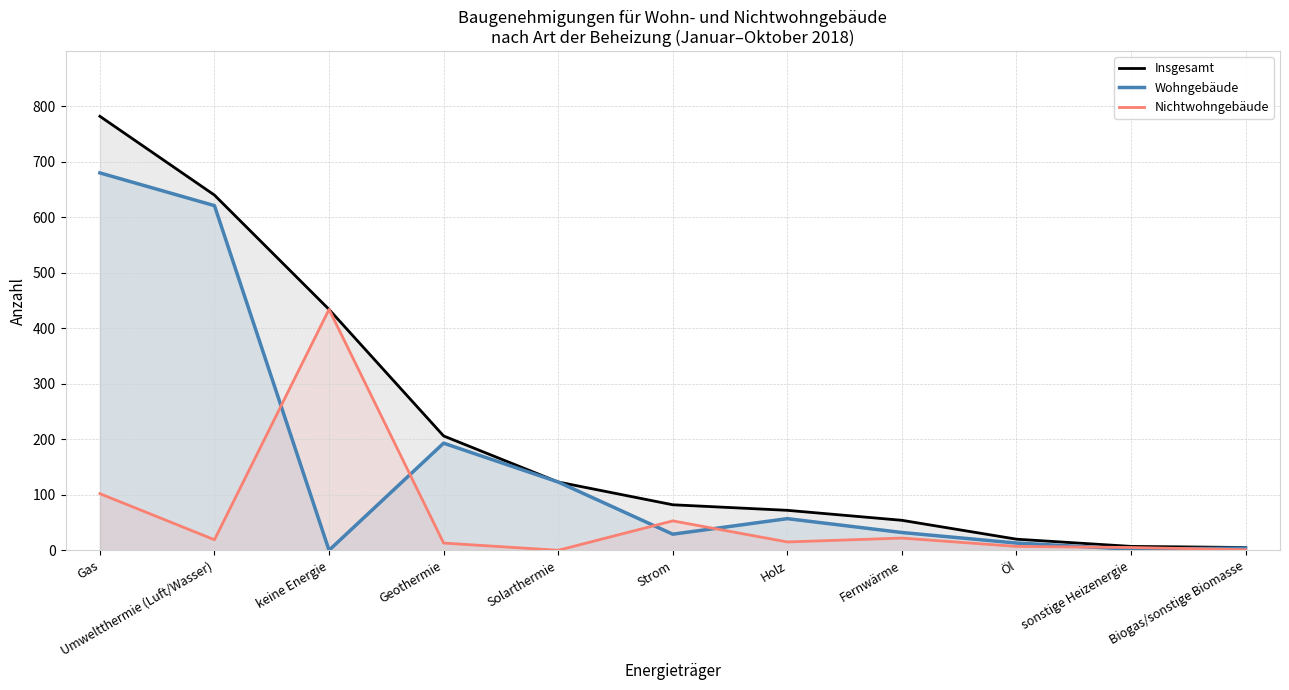

What is the label of the 2nd point from the right?

sonstige Heizenergie